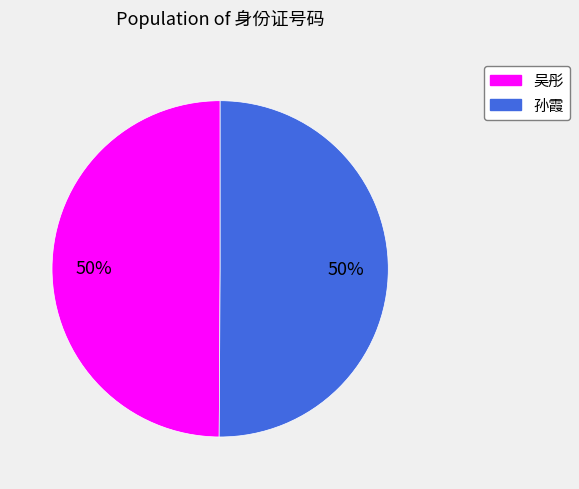

Combined, do 吴彤 and 孙霞 account for over 50%?

Yes